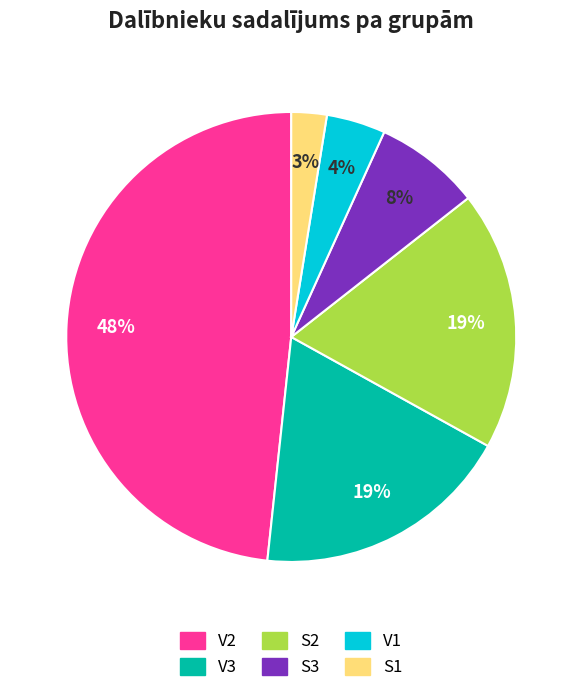

Is the sum of V3 and S3 greater than half?

No